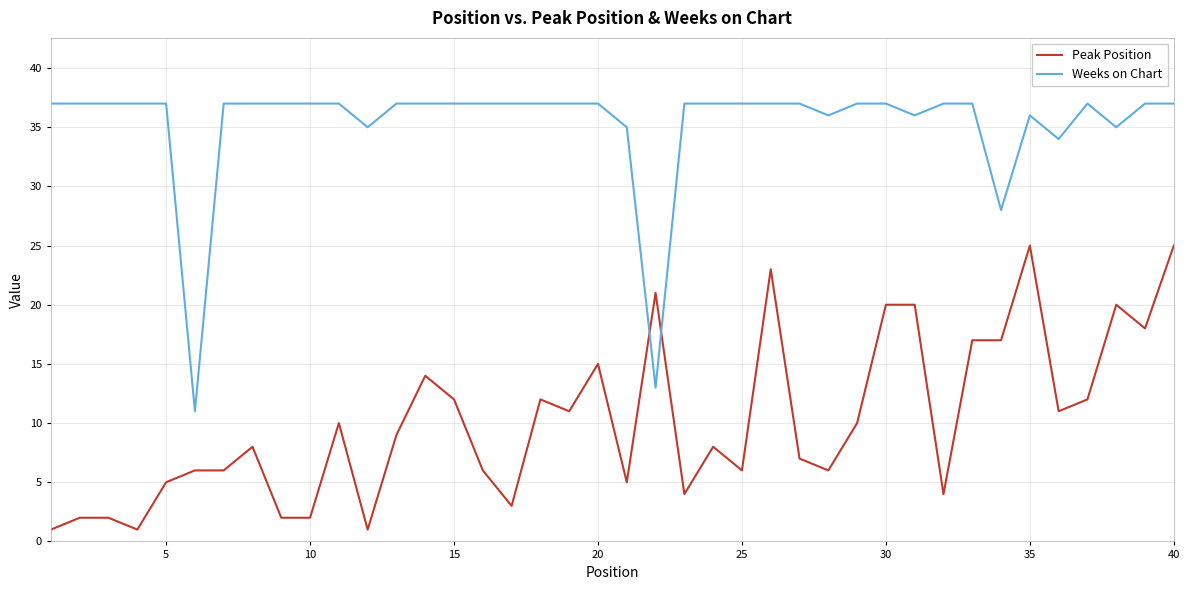

What is the smallest value displayed?

1